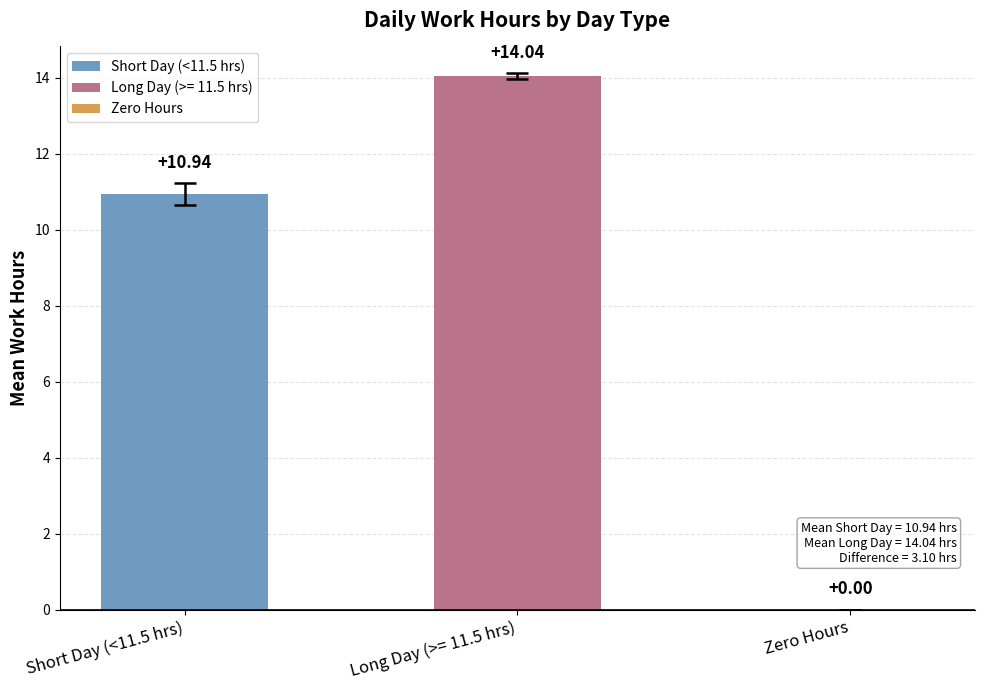

Which series has the widest spread of values?

Short Day (<11.5 hrs)